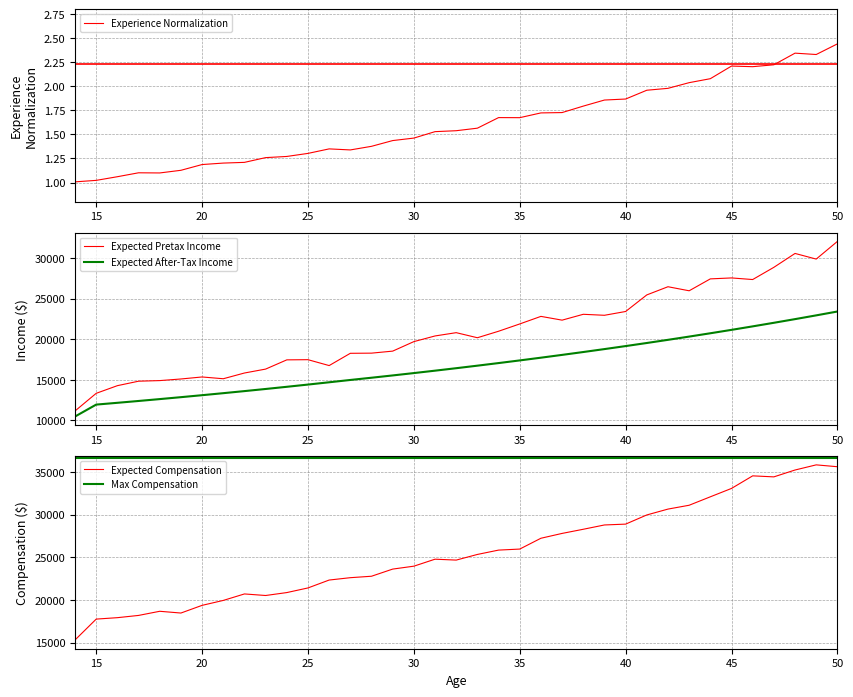

Which series changed the most between 46 and 50?

Expected Pretax Income